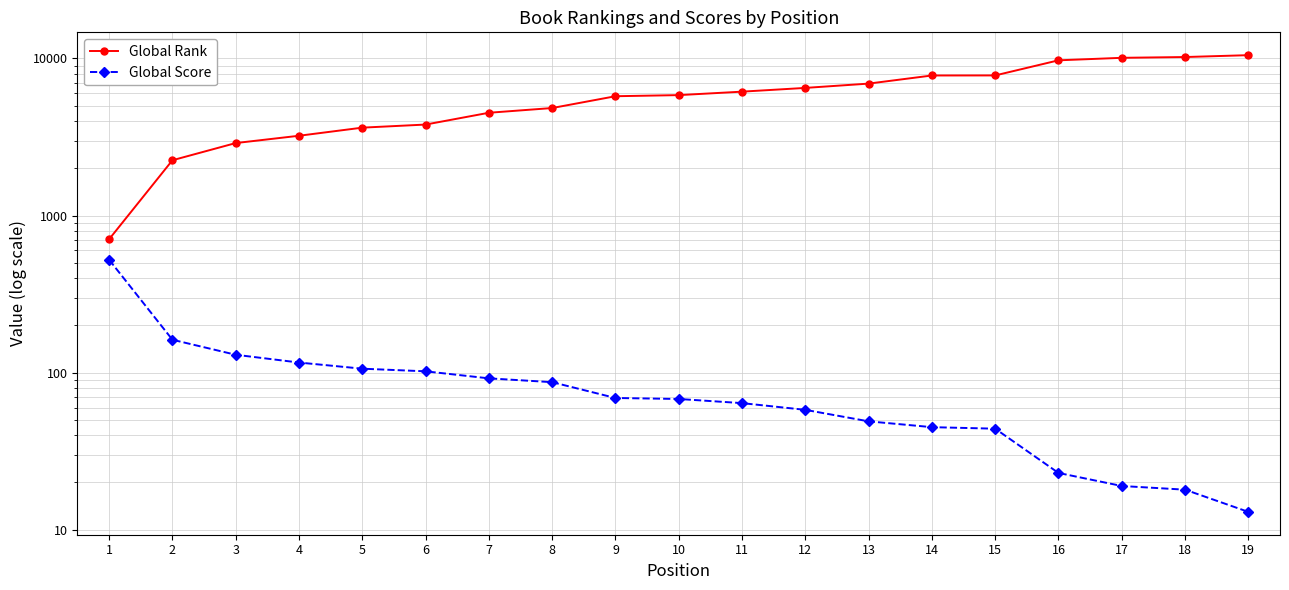

Reading right to left, what are all the values shown in this chart?

Global Rank: 19=10489	18=10206	17=10090	16=9727	15=7795	14=7788	13=6914	12=6492	11=6145	10=5841	9=5747	8=4834	7=4510	6=3794	5=3626	4=3220	3=2893	2=2249	1=707
Global Score: 19=13	18=18	17=19	16=23	15=44	14=45	13=49	12=58	11=64	10=68	9=69	8=87	7=92	6=102	5=106	4=116	3=130	2=162	1=523